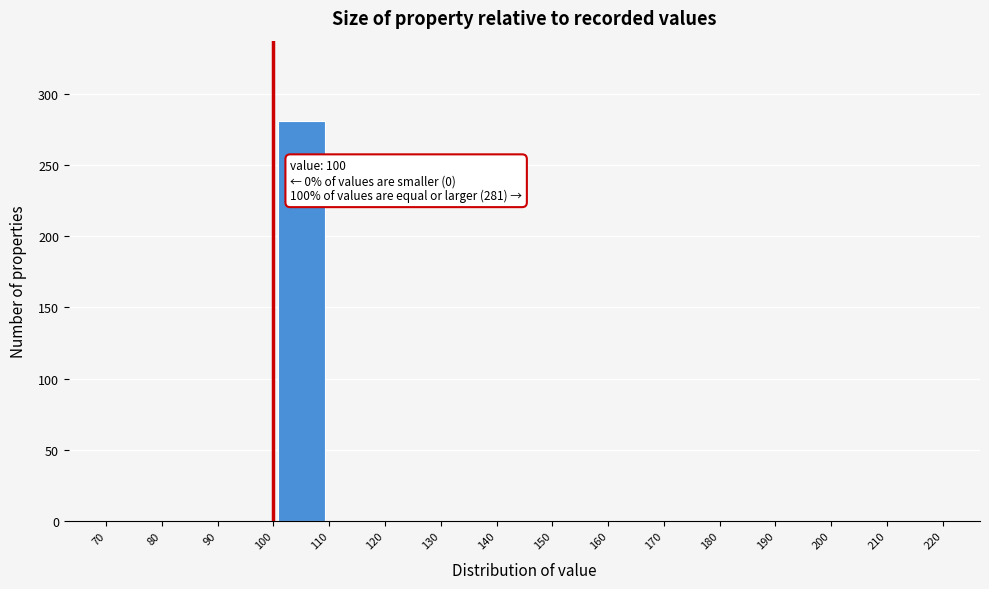

Over which range of the x-axis is the bar tallest?

100 to 110